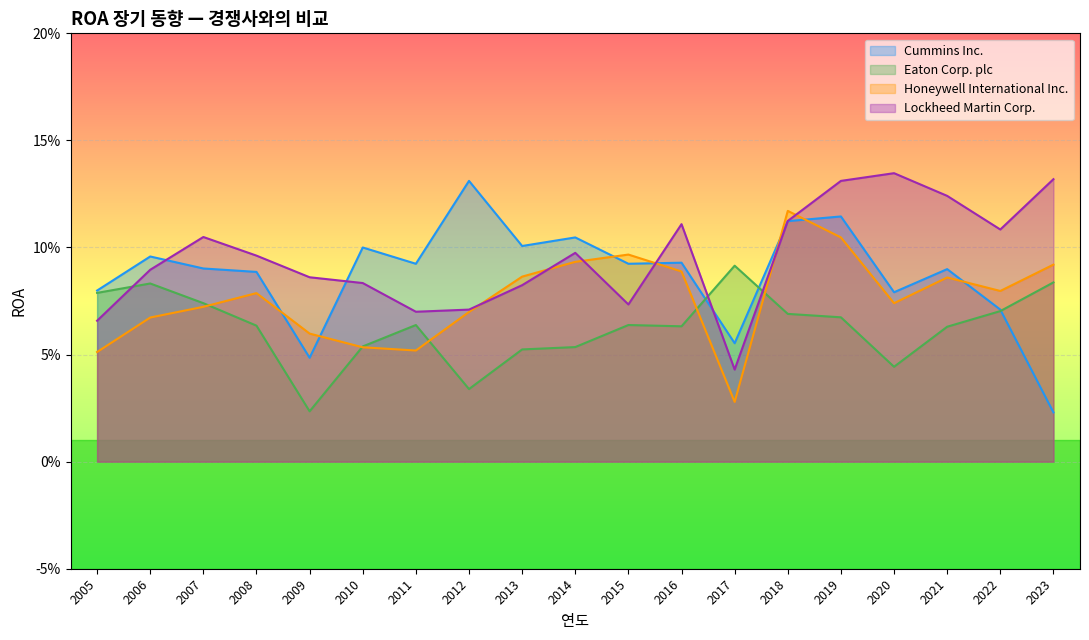

True or false: Eaton Corp. plc and Cummins Inc. cross at least once.

True